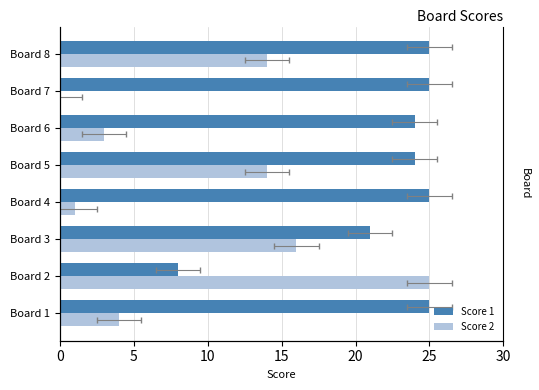

Which series has the largest range (max minus min)?

Score 2